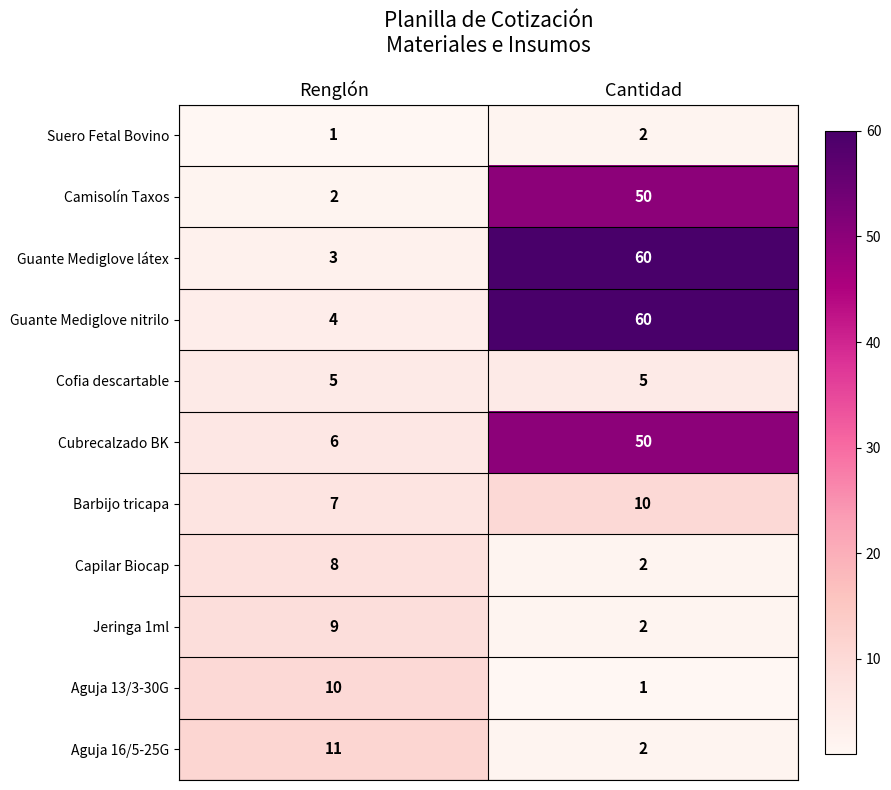

What is the sum of the Suero Fetal Bovino values at Cantidad and Renglón?

3